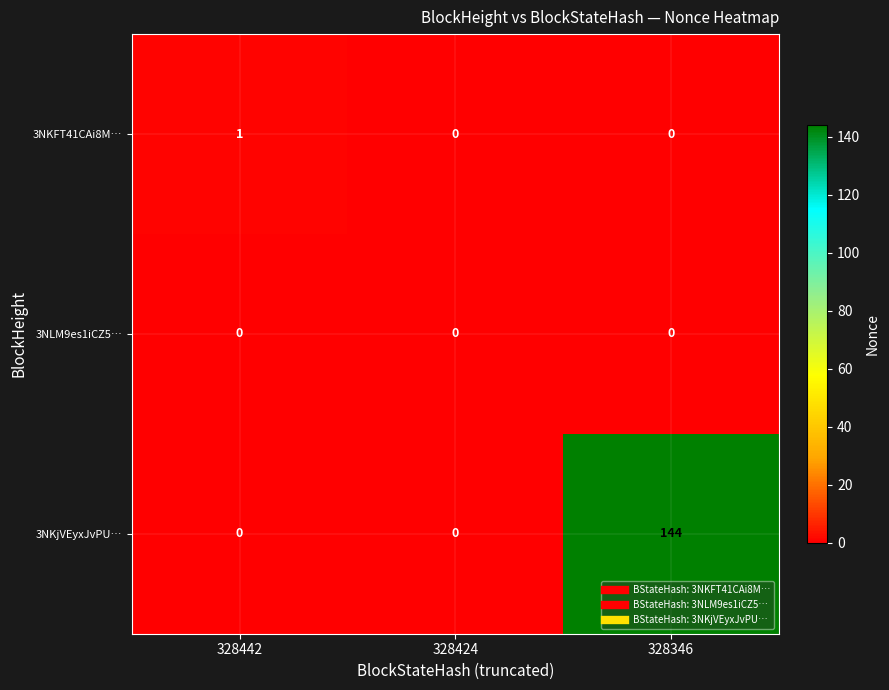

Is it true that 3NKFT41CAi8M… equals 0 at 328442?

False